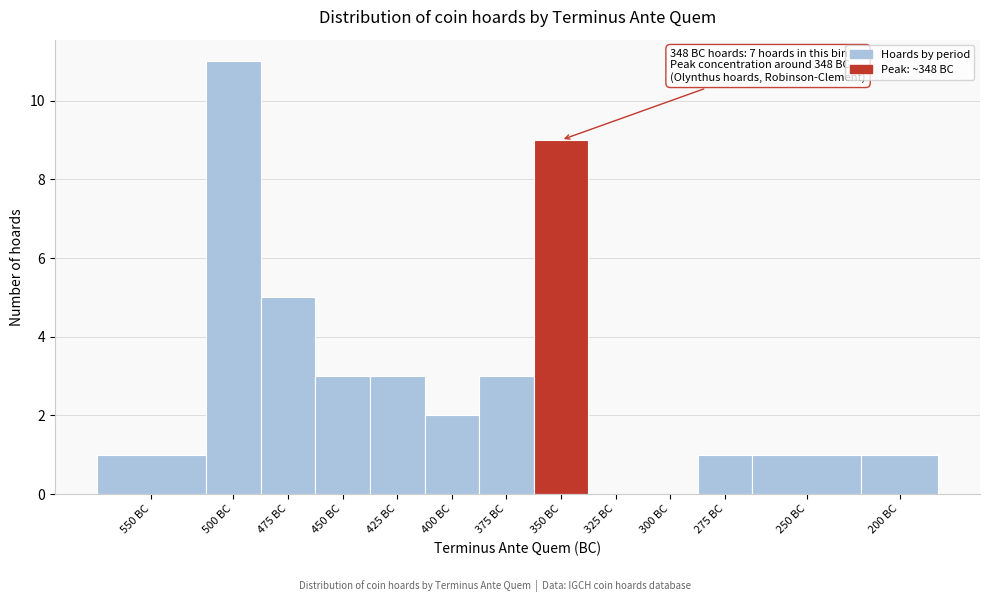

Reading left to right, extract all data points from this chart.

550 BC=1	500 BC=11	475 BC=5	450 BC=3	425 BC=3	400 BC=2	375 BC=3	350 BC=9	325 BC=0	300 BC=0	275 BC=1	250 BC=1	200 BC=1